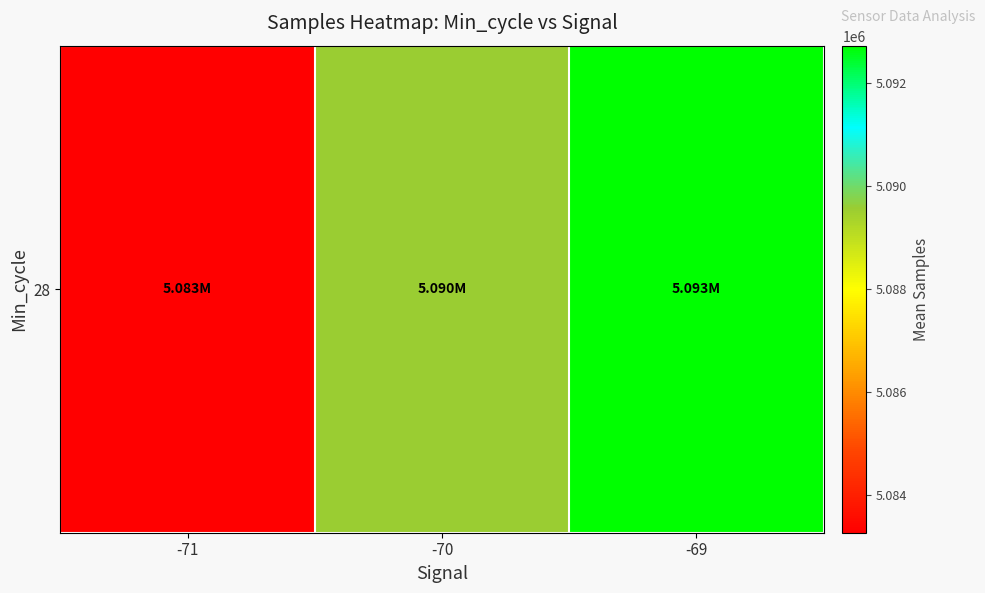

The value at -70 is 7473793.7. True or false?

False